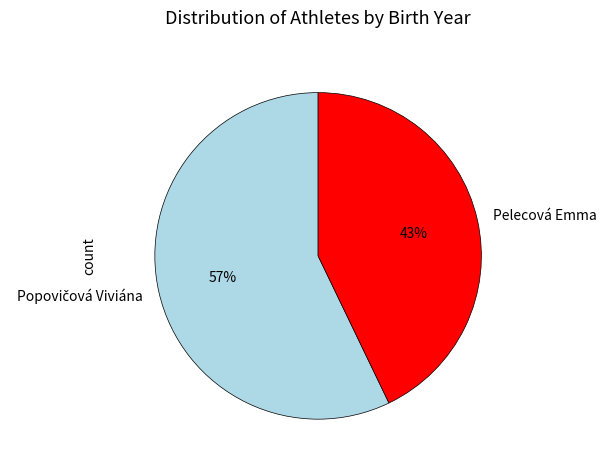

To the nearest percent, what is the difference between the largest and smallest slice percentages?

14%